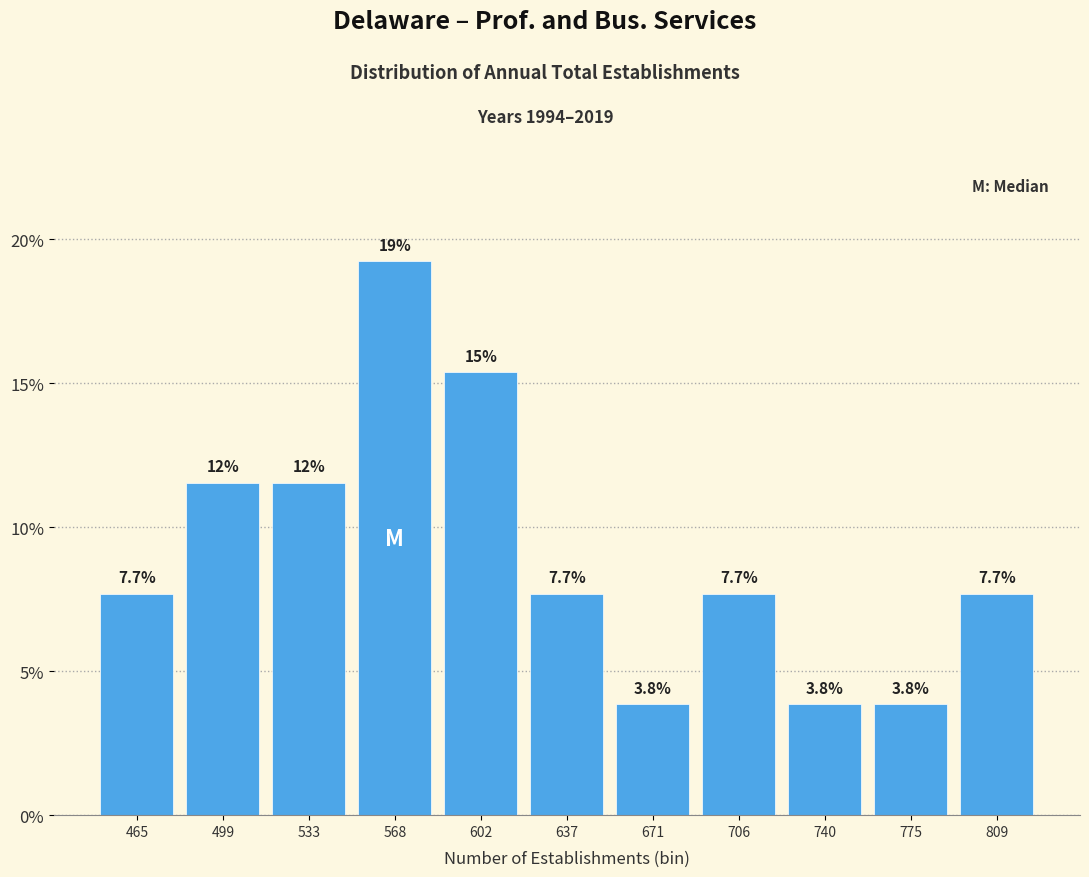

Reading left to right, extract all data points from this chart.

465=7.7	499=11.5	533=11.5	568=19.2	602=15.4	637=7.7	671=3.8	706=7.7	740=3.8	775=3.8	809=7.7